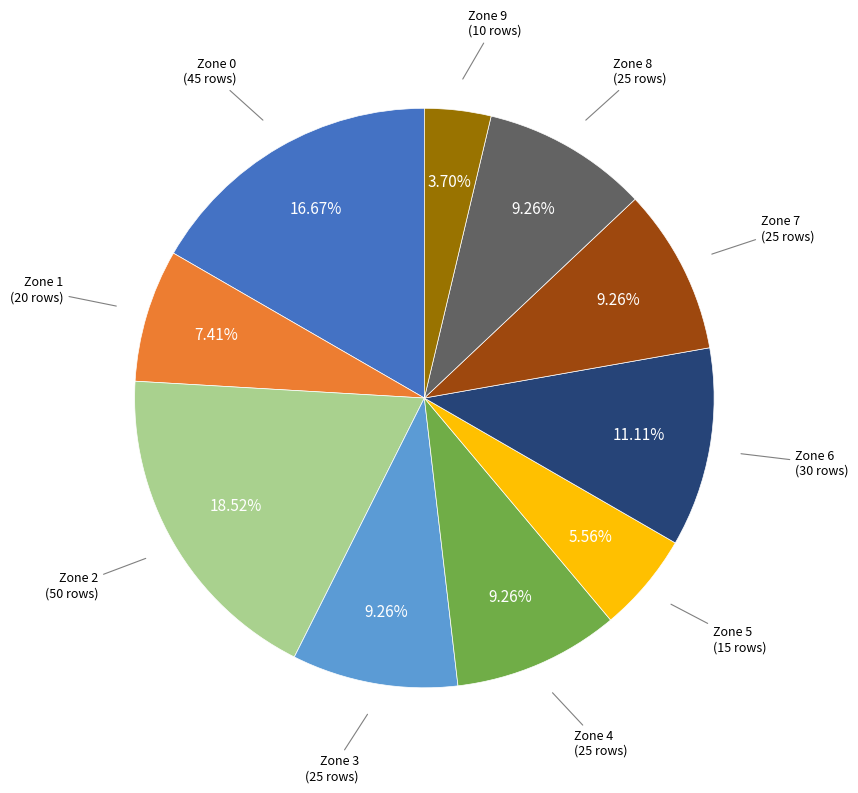

Is there any slice that represents more than half of the pie?

No